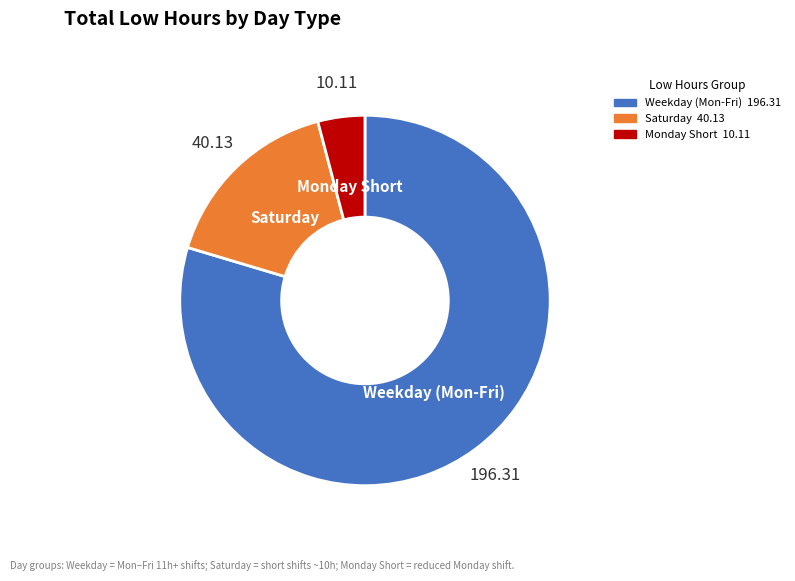

Which has a higher value, Weekday (Mon-Fri) or Saturday?

Weekday (Mon-Fri)